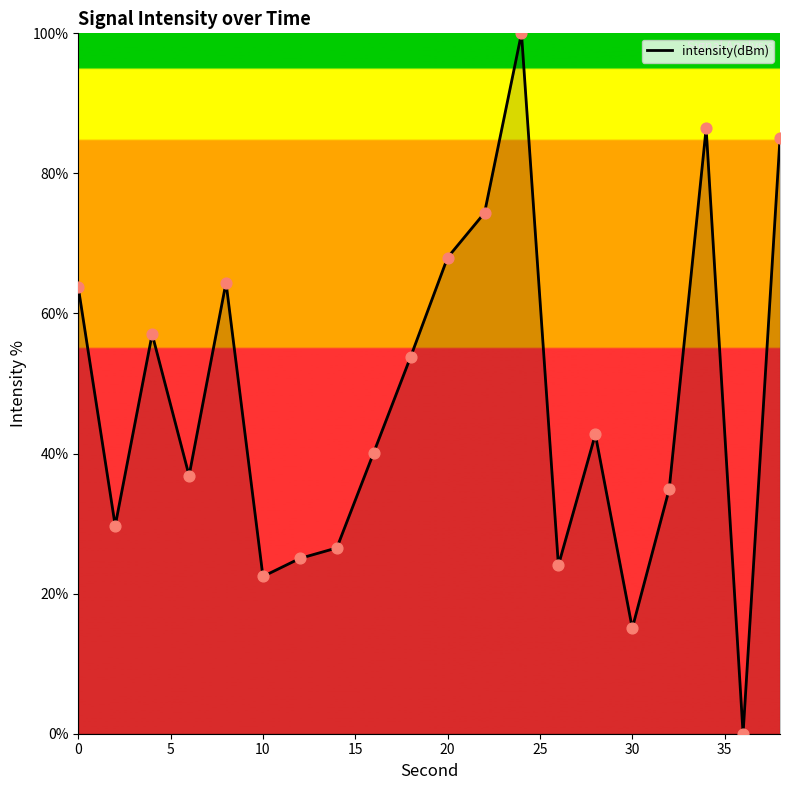

What is the difference between the maximum and minimum values?

100.0